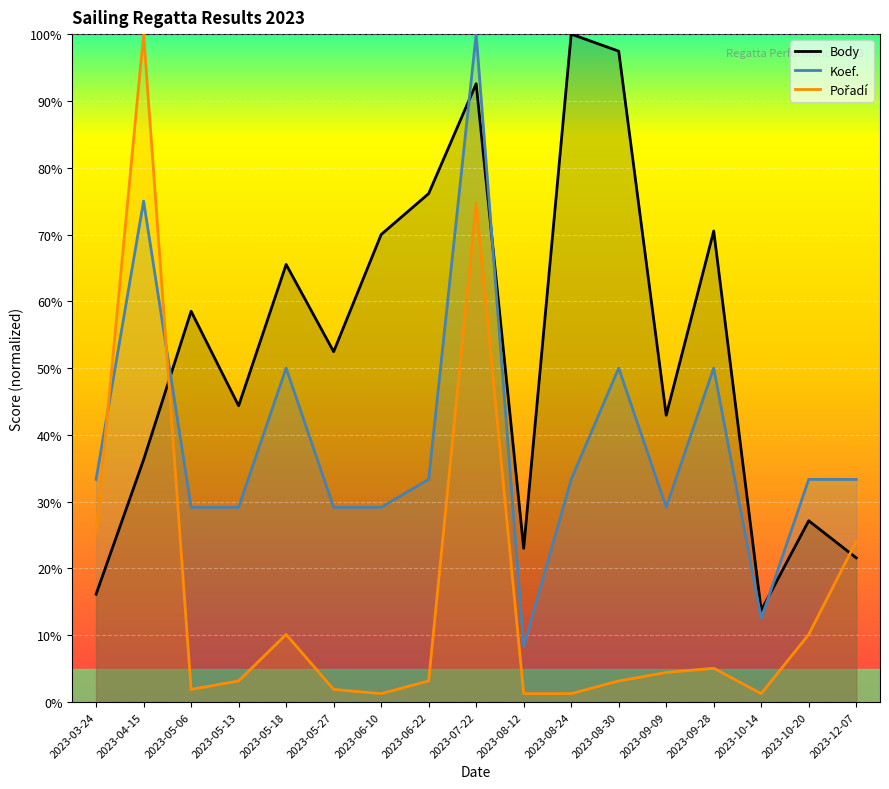

List the labels in order of Pořadí value, largest first.

2023-04-15, 2023-07-22, 2023-03-24, 2023-12-07, 2023-05-18, 2023-10-20, 2023-09-28, 2023-09-09, 2023-05-13, 2023-06-22, 2023-08-30, 2023-05-06, 2023-05-27, 2023-06-10, 2023-08-12, 2023-08-24, 2023-10-14